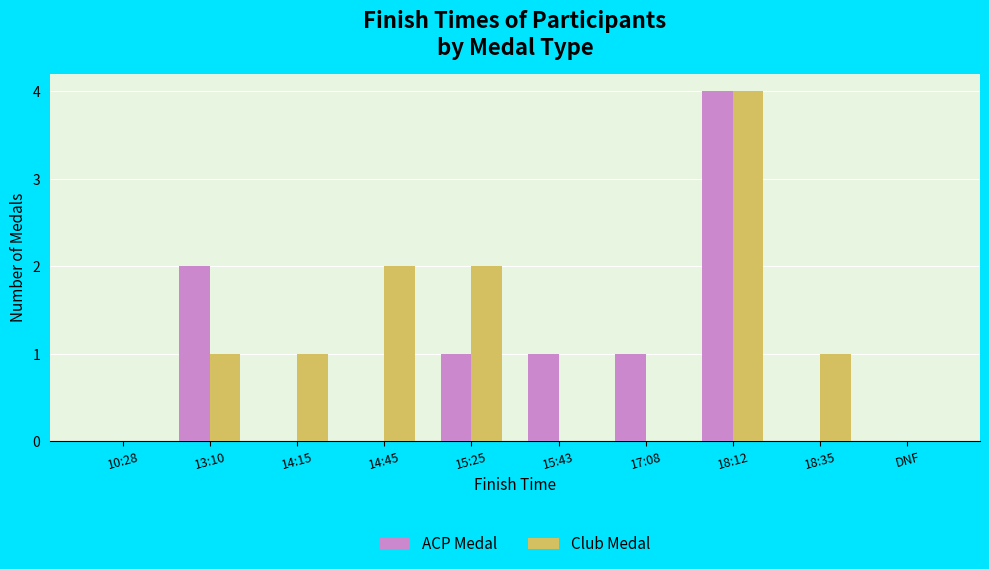

True or false: ACP Medal has a value of 0 at 17:08.

False